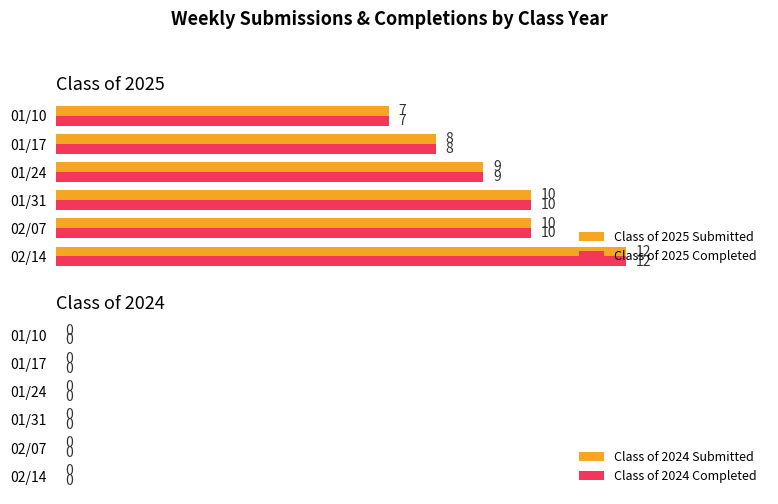

What is the total value across all series at 01/10?

14